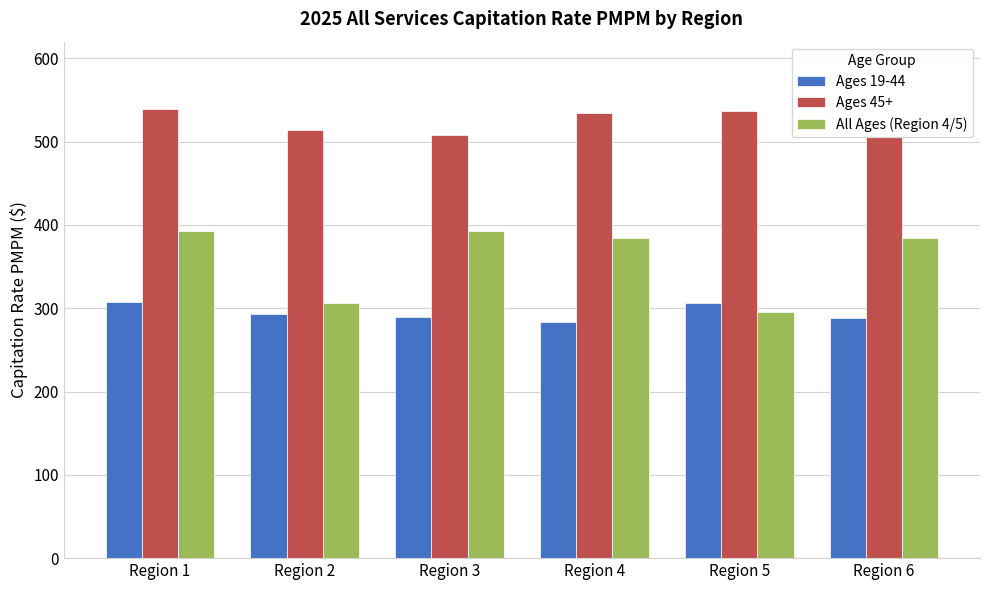

Which series changed the most between Region 2 and Region 3?

All Ages (Region 4/5)